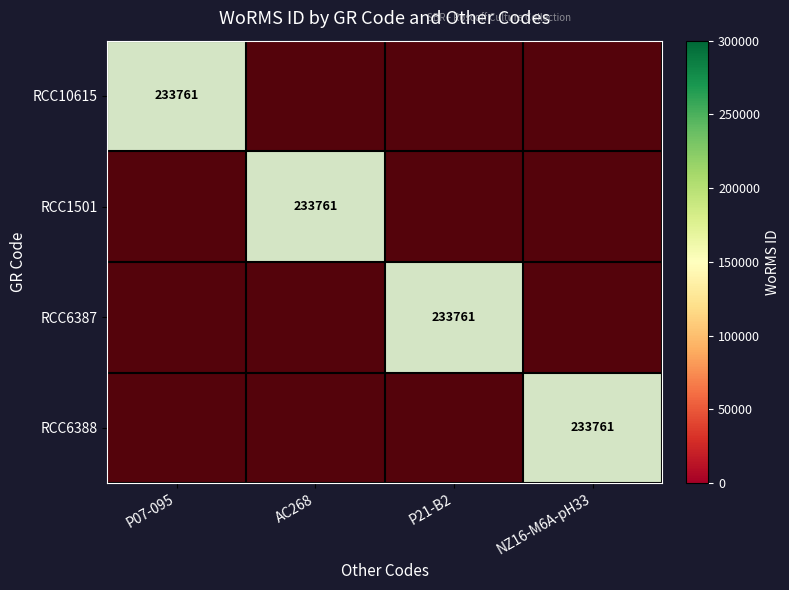

True or false: RCC1501 has a value of -1 at AC268.

False